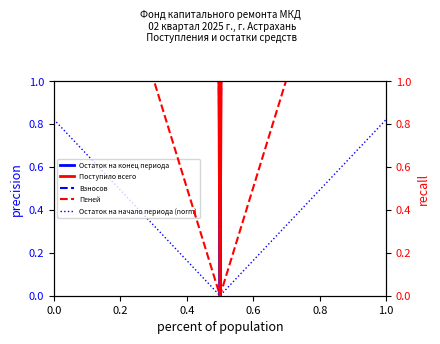

What is the sum of all Поступило всего values?

290.1